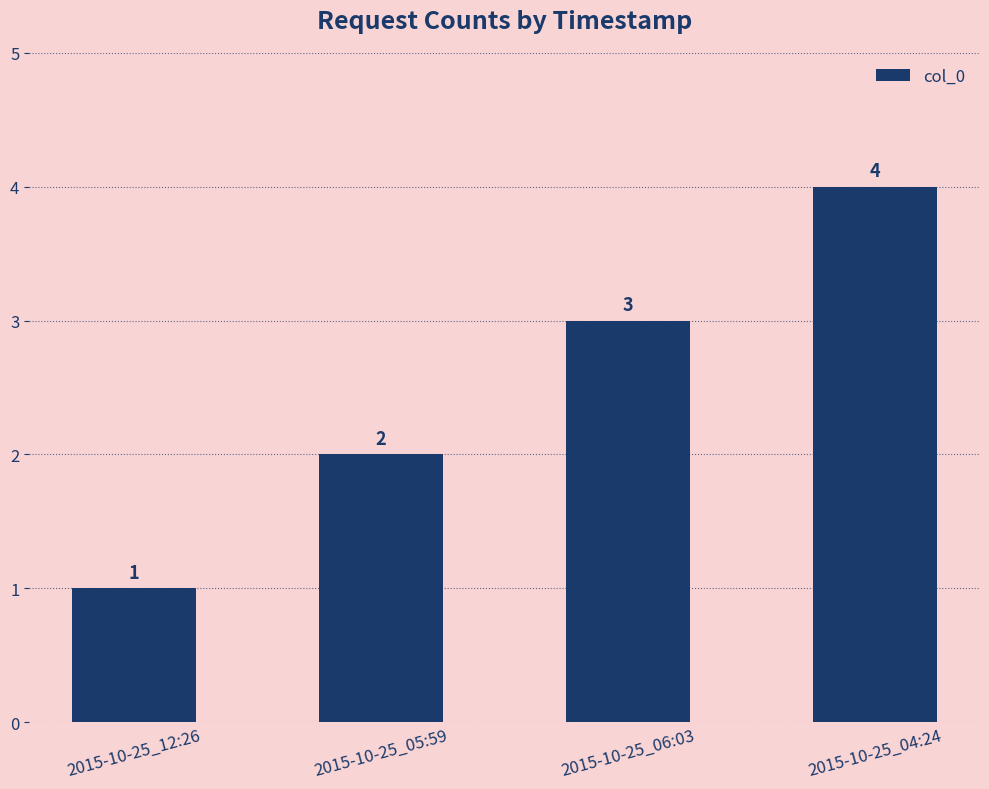

Count the values in the range 2 to 4.

3